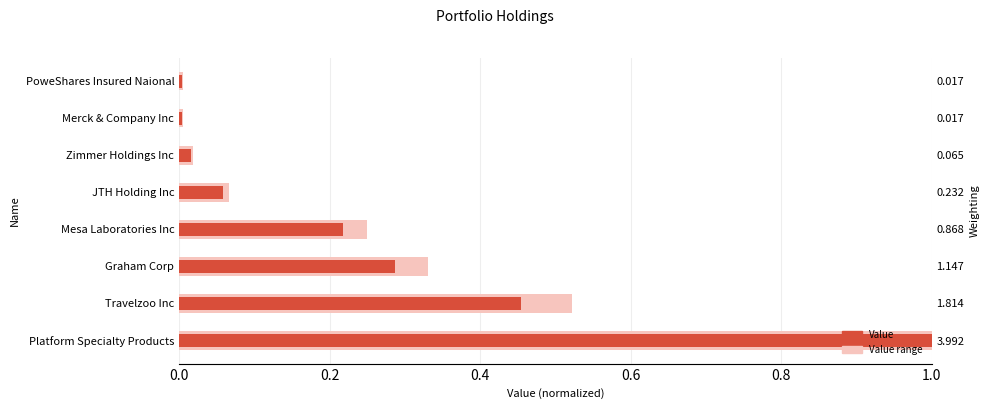

Read the value at Platform Specialty Products.

1.0